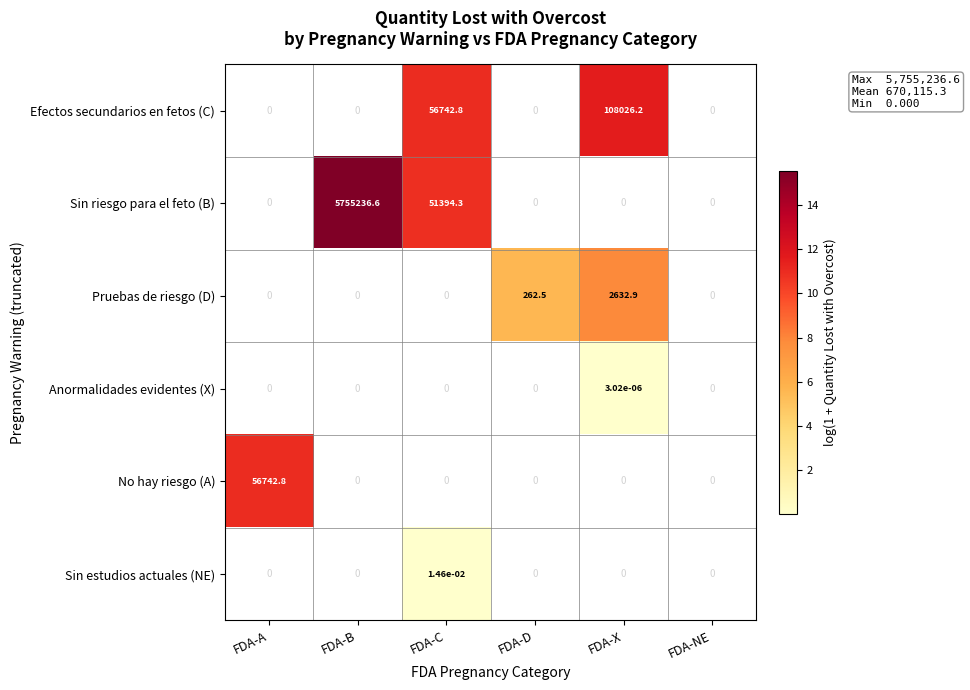

What is the difference between the highest and lowest values at FDA-B?

5755236.6